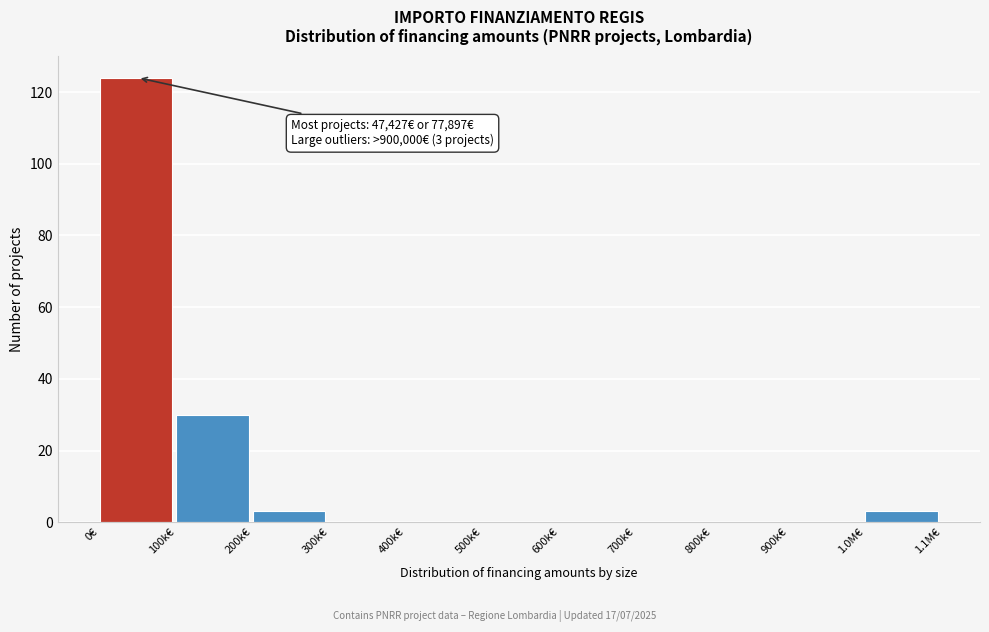

Reading left to right, transcribe all the data shown in this chart.

0€=124	100k€=30	200k€=3	300k€=0	400k€=0	500k€=0	600k€=0	700k€=0	800k€=0	900k€=0	1.0M€=3